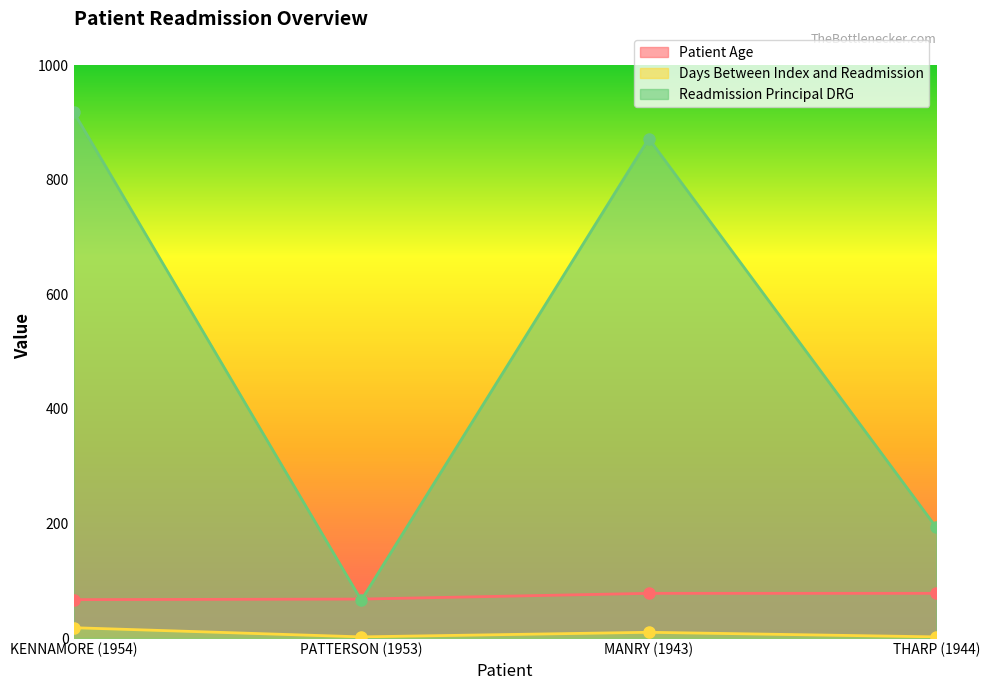

How many intersections are there between Readmission Principal DRG and Patient Age?

2